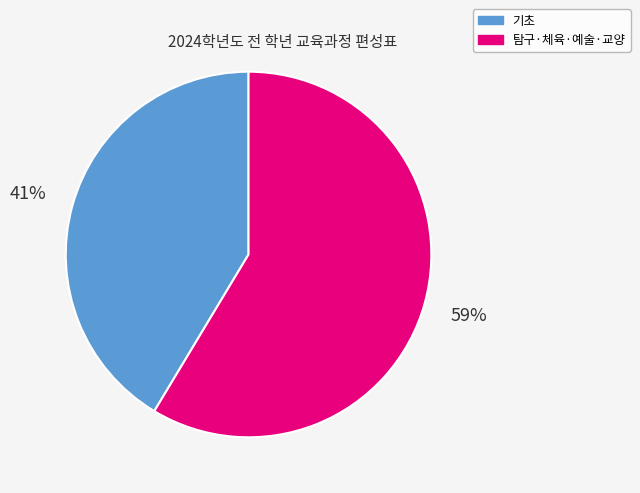

To the nearest percent, what is the average slice percentage?

50%